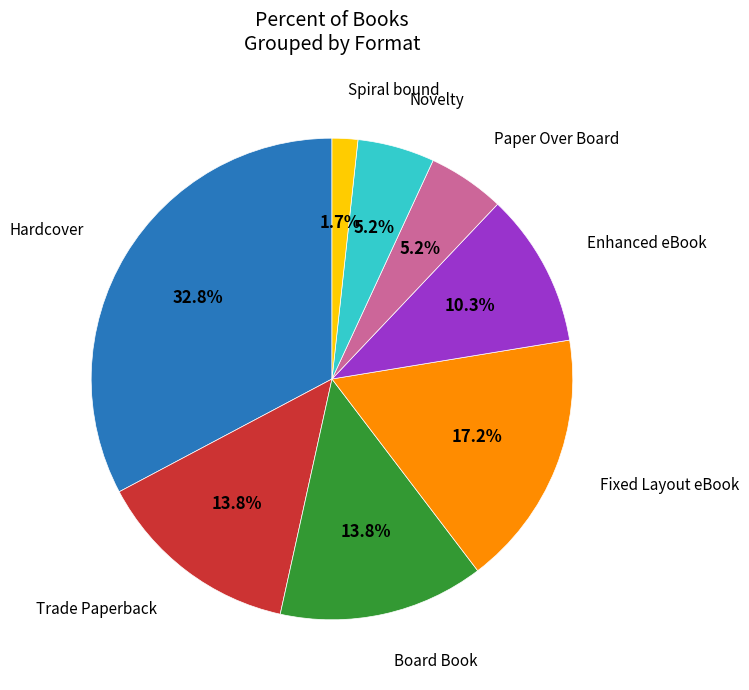

Is there any slice that represents more than half of the pie?

No